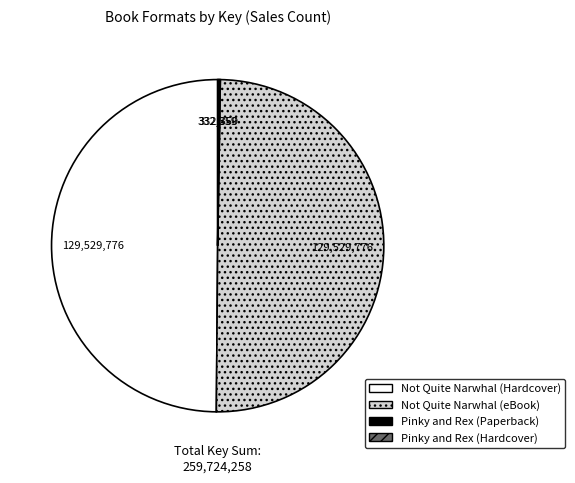

What is the ratio of the value at Not Quite Narwhal (Hardcover) to the value at Not Quite Narwhal (eBook)?

1.0